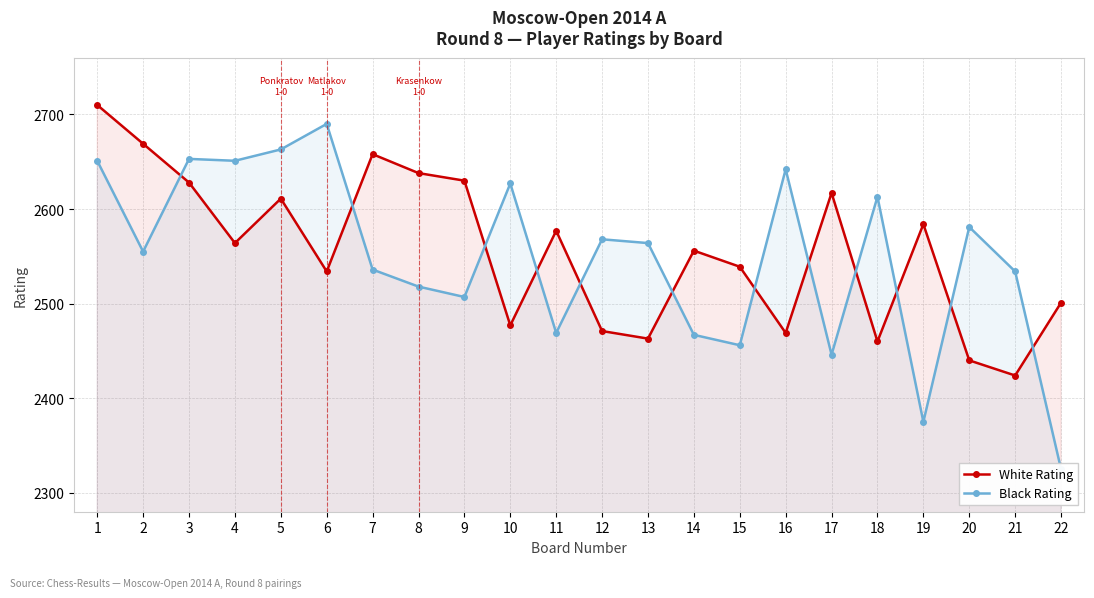

Is it true that White Rating equals 2539 at 15?

True